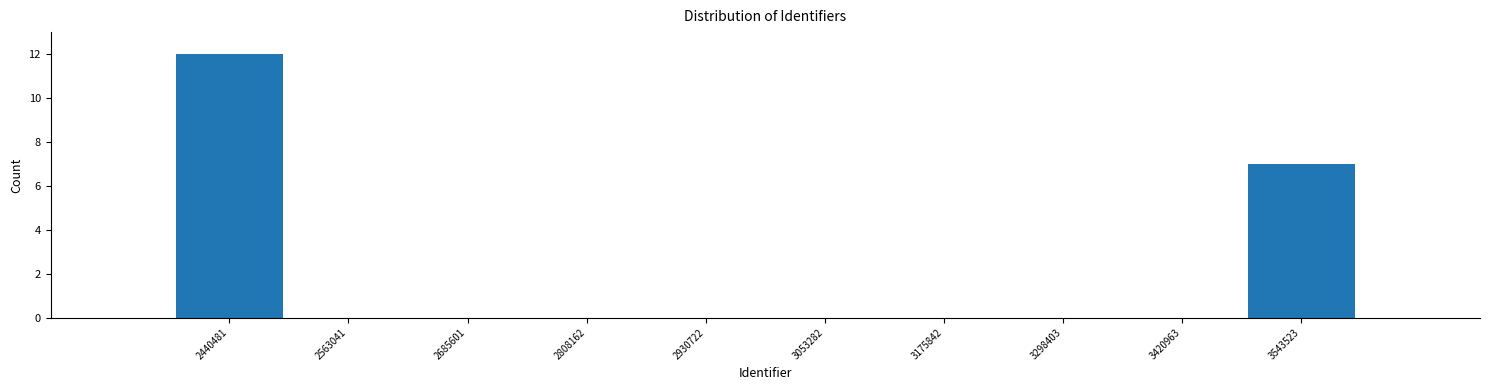

Reading left to right, list every bar in this chart as the range it spans on the x-axis followed by its height. Neither the bar edges nor the heights are printed on the chart, so give them approximately, as read against the axes.

2380000 to 2500000: 12
2500000 to 2620000: 0
2620000 to 2740000: 0
2740000 to 2860000: 0
2860000 to 3000000: 0
3000000 to 3120000: 0
3120000 to 3240000: 0
3240000 to 3360000: 0
3360000 to 3480000: 0
3480000 to 3600000: 7